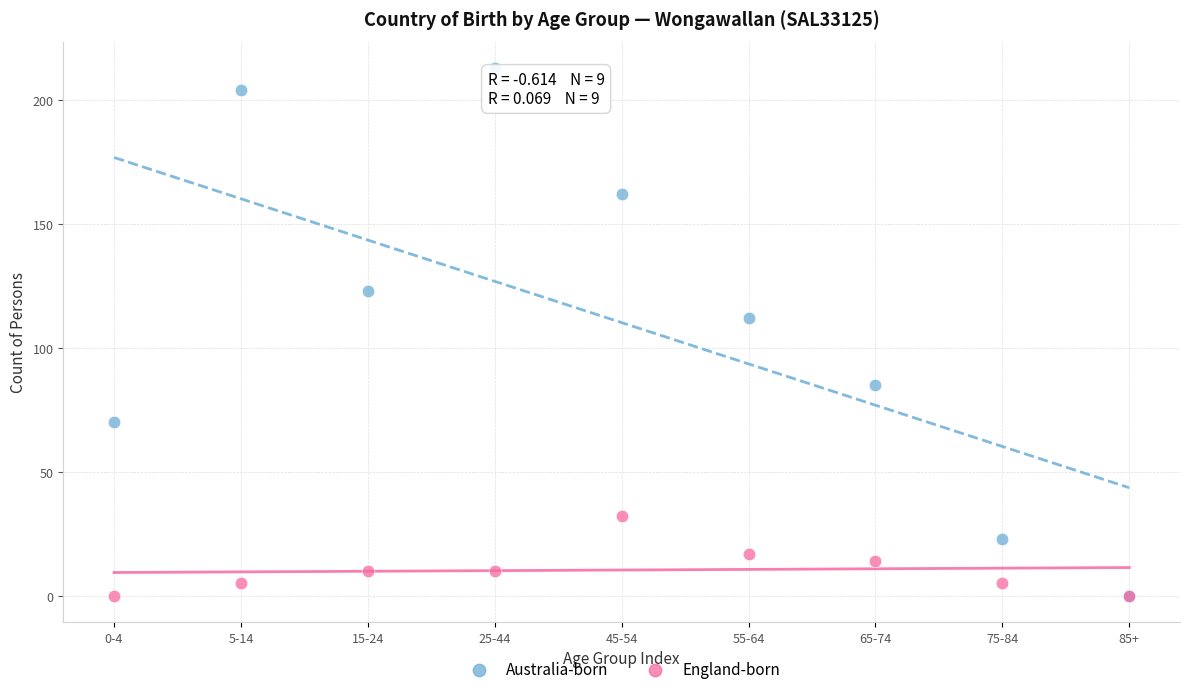

Which series reaches the maximum Y coordinate?

Australia-born